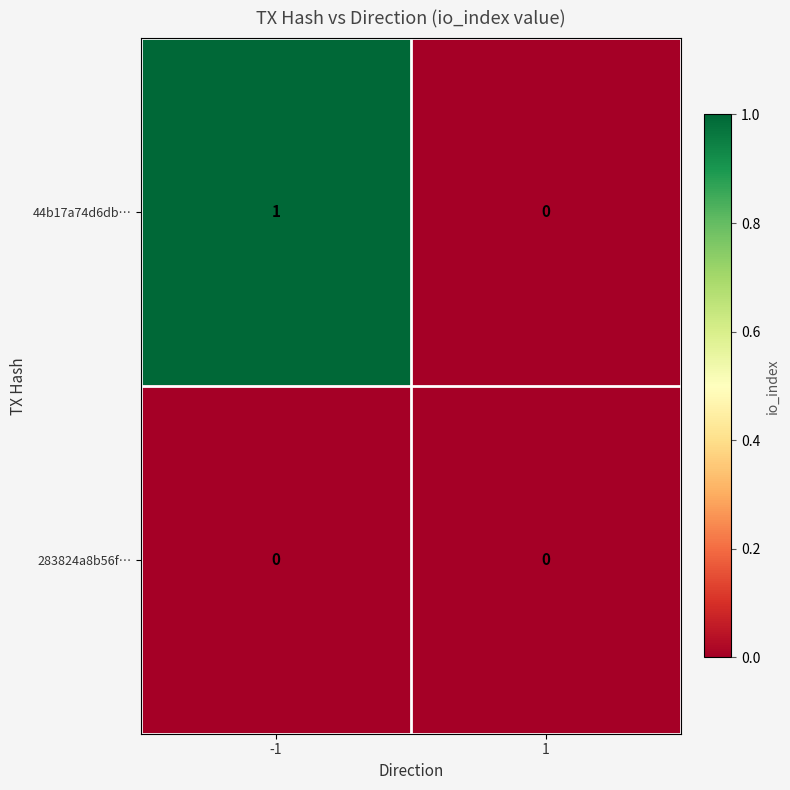

Count the number of data series in this chart.

2